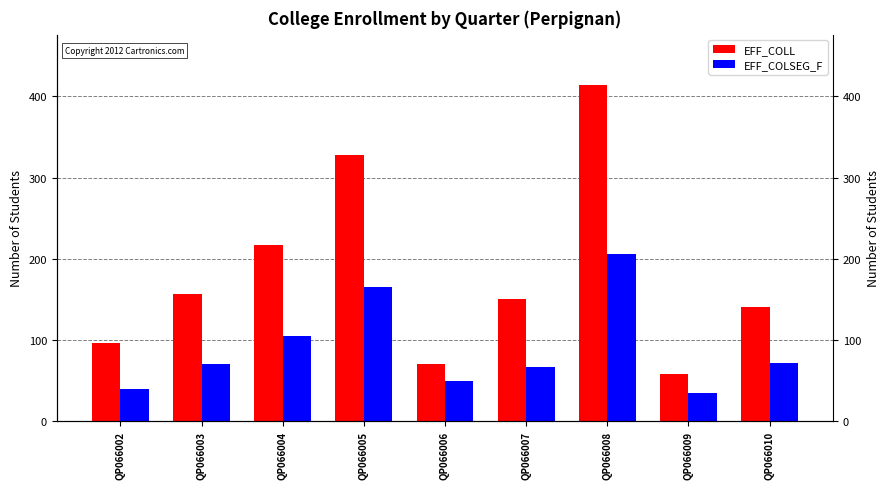

What is the difference between the EFF_COLL values at QP066010 and QP066007?

9